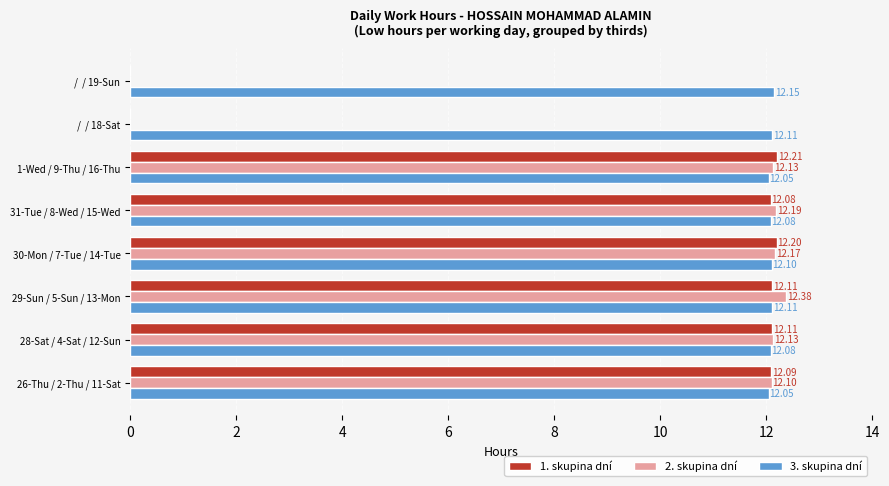

Which series changed the most between 30-Mon / 7-Tue / 14-Tue and 31-Tue / 8-Wed / 15-Wed?

1. skupina dní